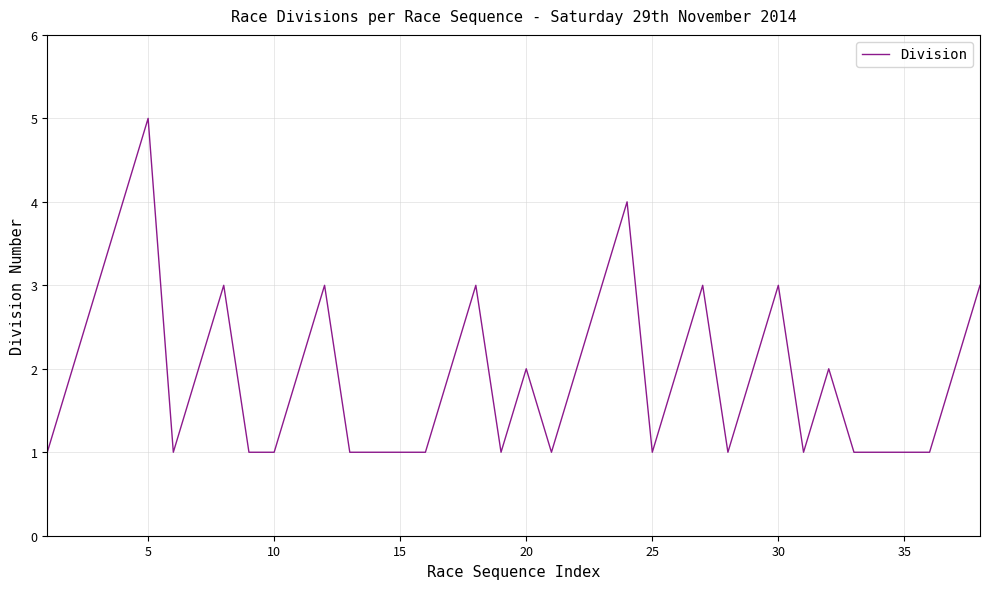

Does the chart display data point markers on the line(s)?

No